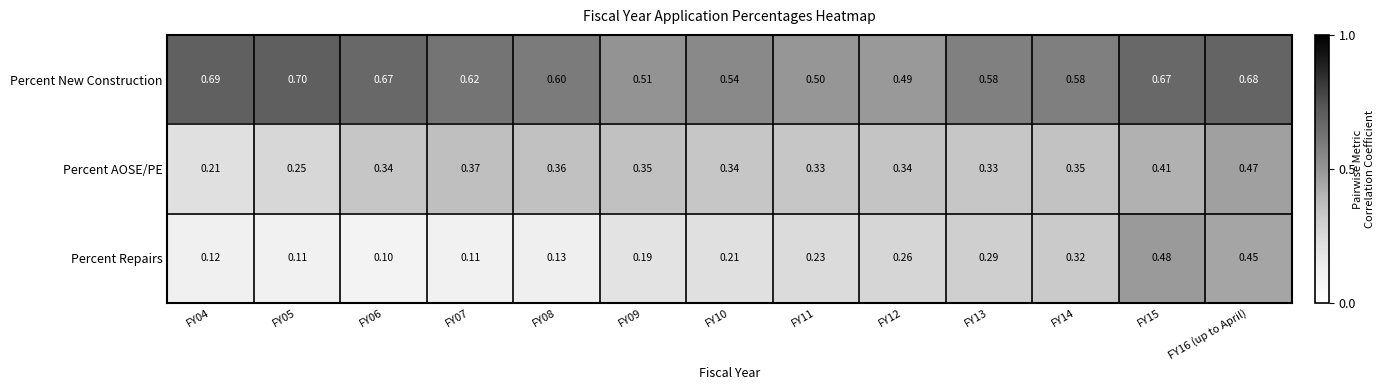

Which series changed the most between FY06 and FY12?

Percent New Construction